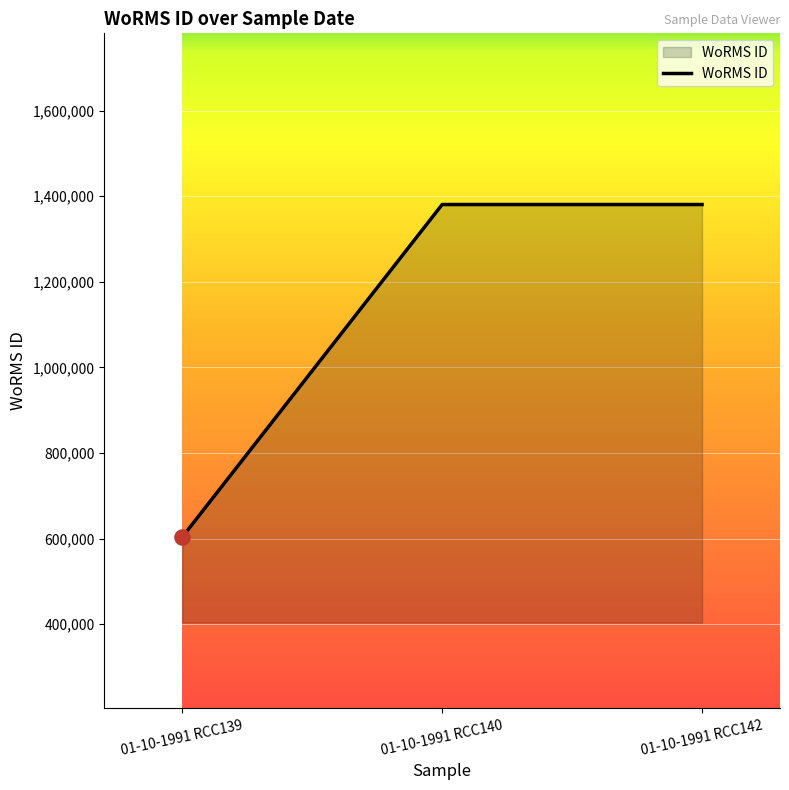

Approximately how many times larger is the value at 01-10-1991 RCC139 compared to 01-10-1991 RCC142?

0.4